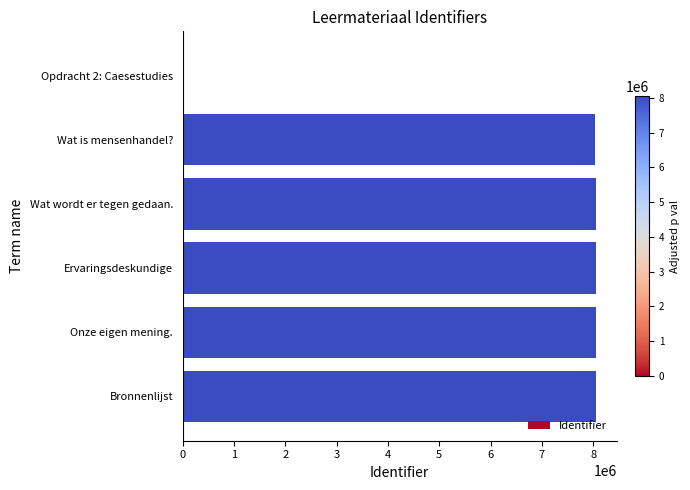

What is the greatest value displayed?

8055066